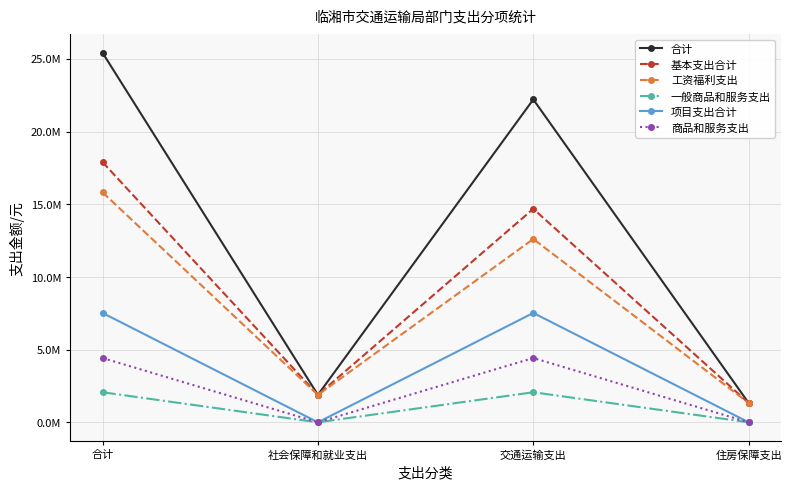

True or false: 项目支出合计 and 合计 cross at least once.

False